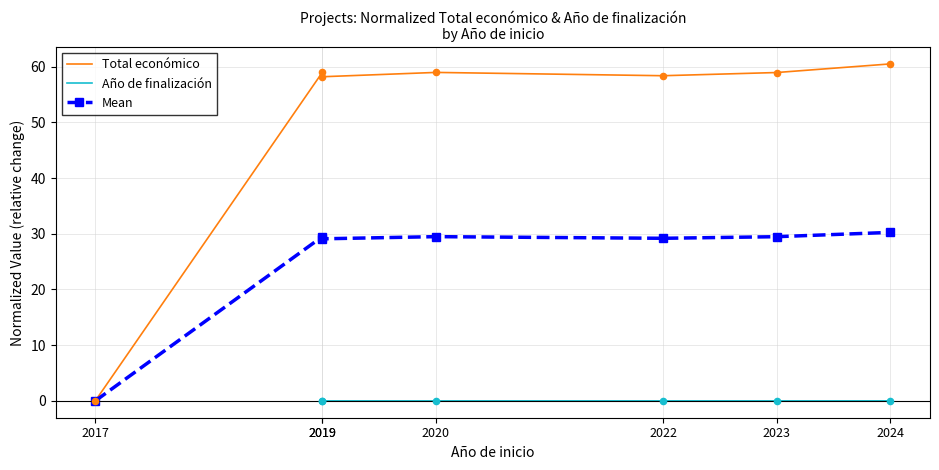

Which series reaches the maximum Y coordinate?

Total económico